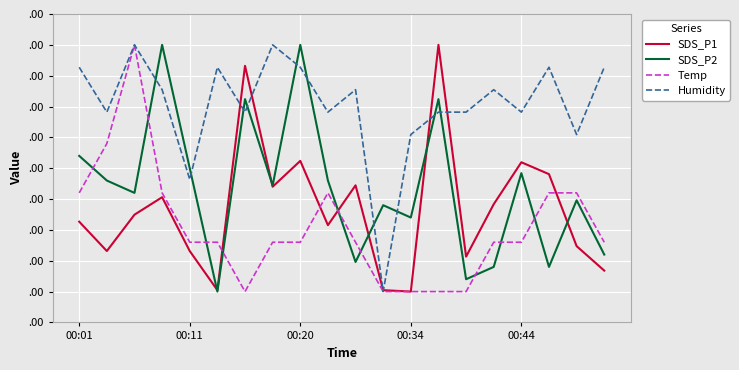

What is the difference between the maximum and minimum values in the SDS_P2 series?

0.4